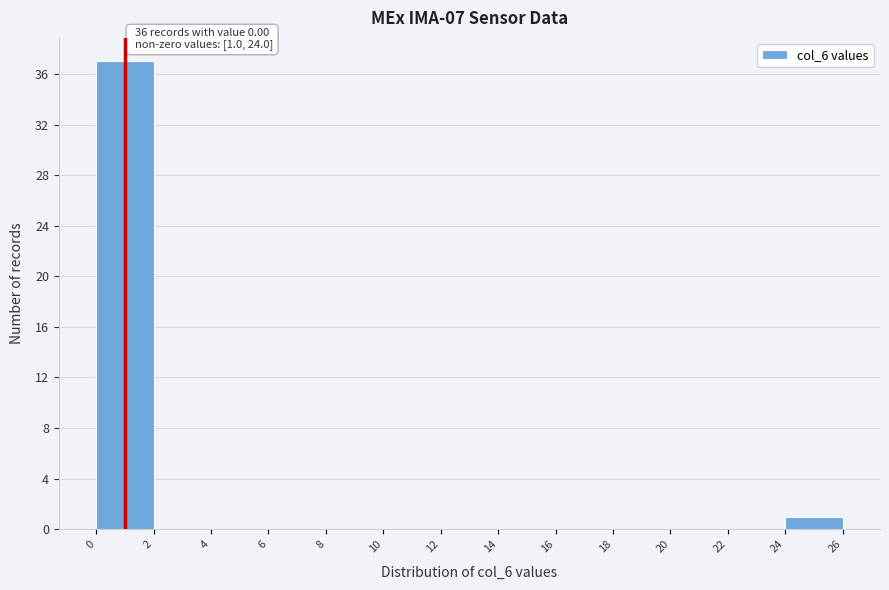

Over which range of the x-axis is the bar tallest?

0 to 2